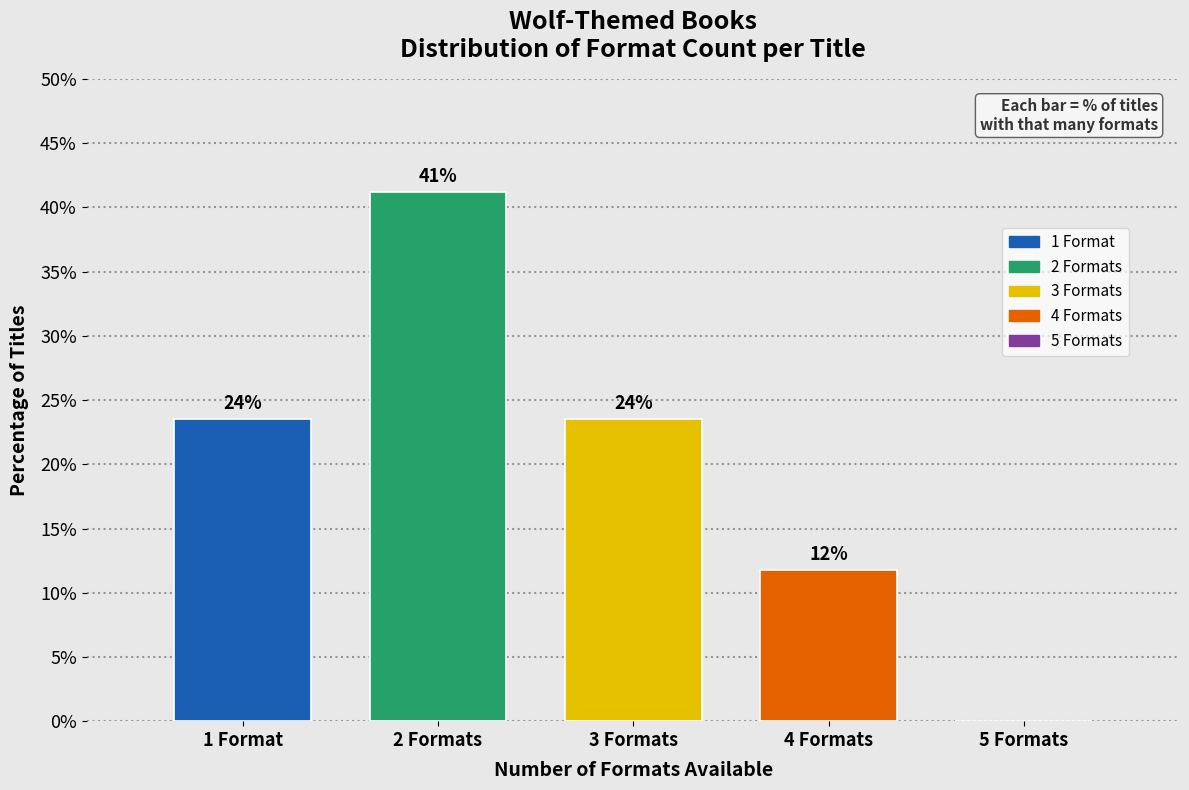

Are the bars horizontal?

No